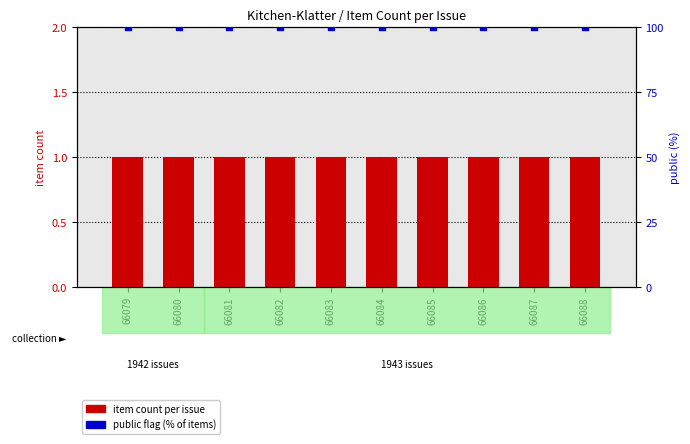

What is the total value across all series at 66087?

101